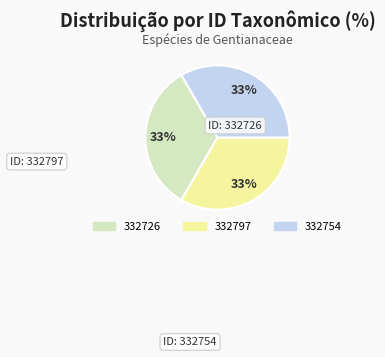

To the nearest percent, what is the combined percentage of 332754 and 332726?

67%